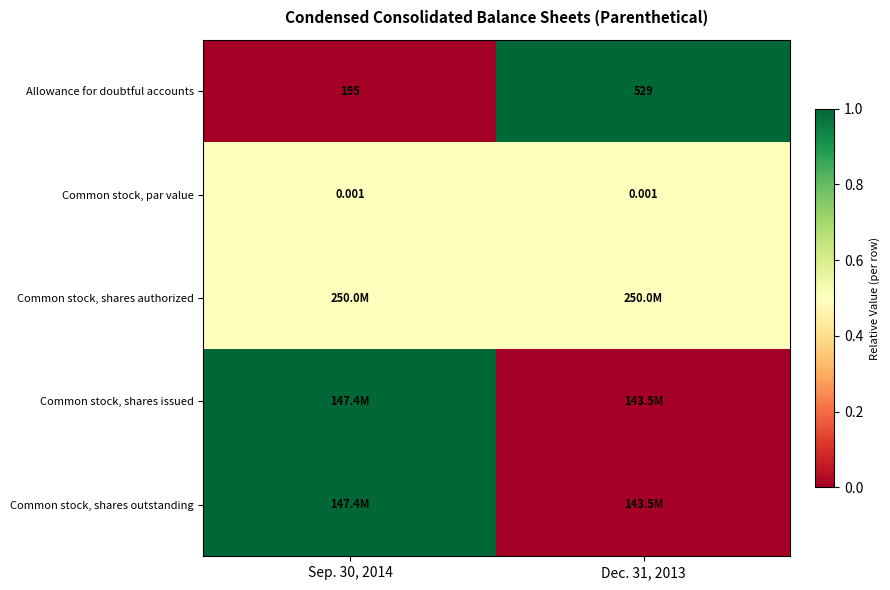

How many distinct data groups are displayed?

5